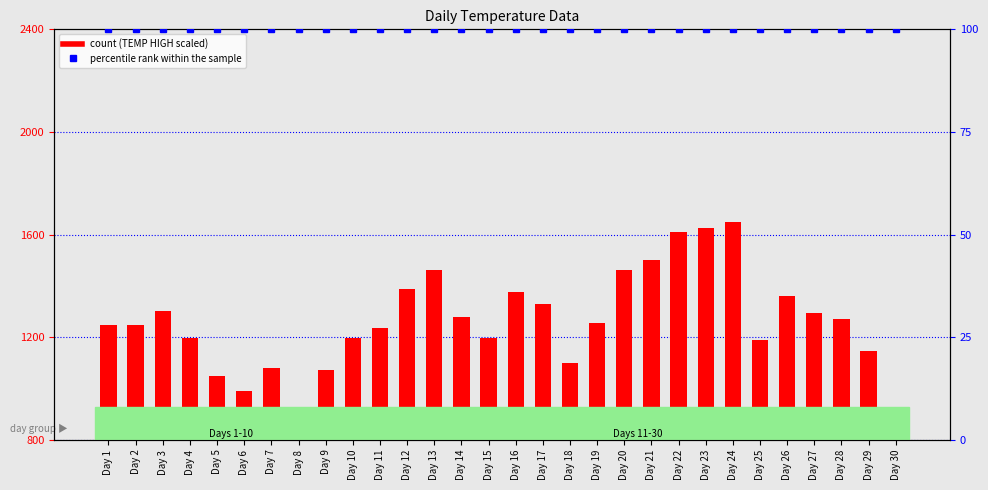

Which label corresponds to the largest value in the chart?

Day 24